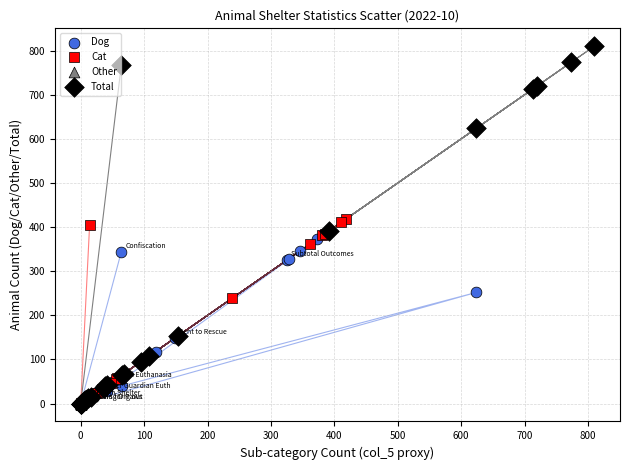

Which series has the widest spread of Y values?

Total